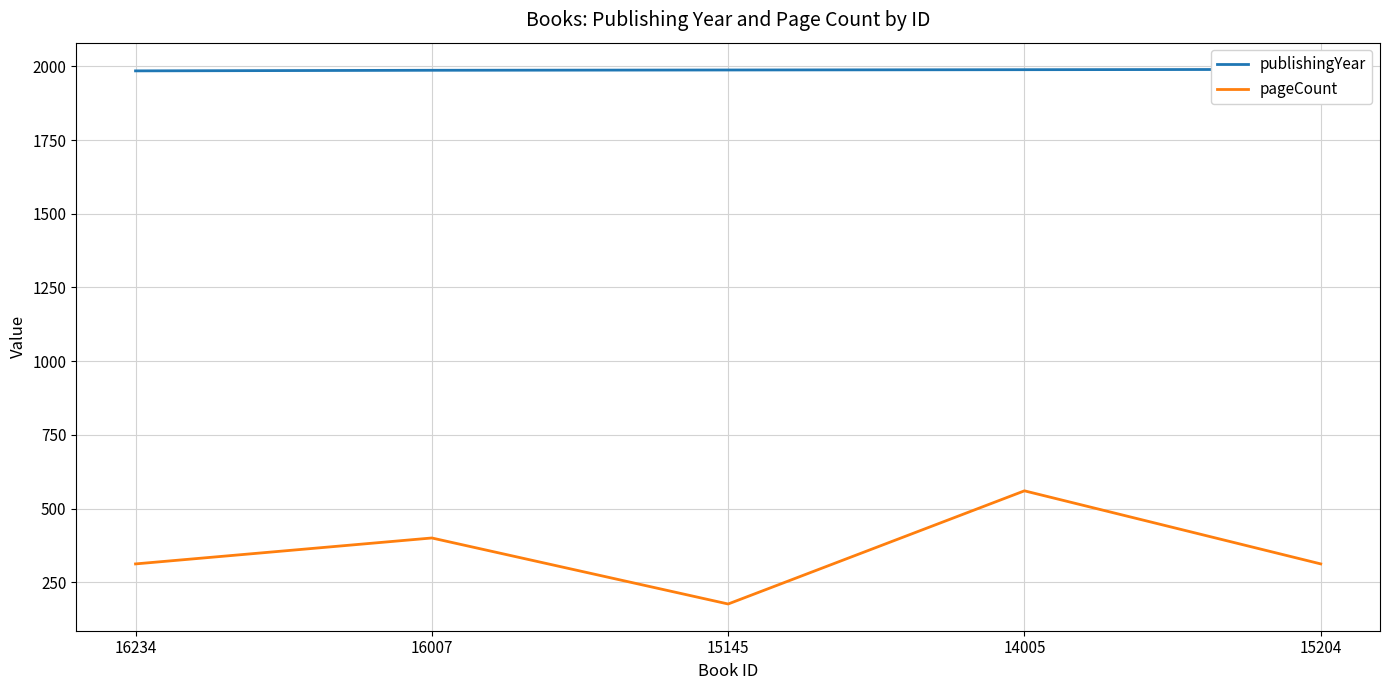

Is the value of pageCount at 15204 greater than the value of publishingYear at 16234?

No